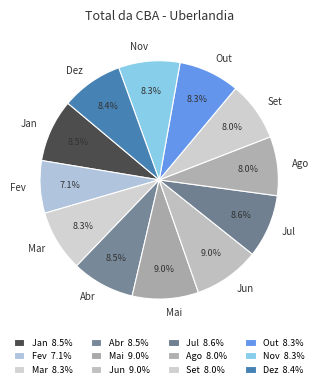

Combined, what portion of the pie is Nov and Mar?

16.6%